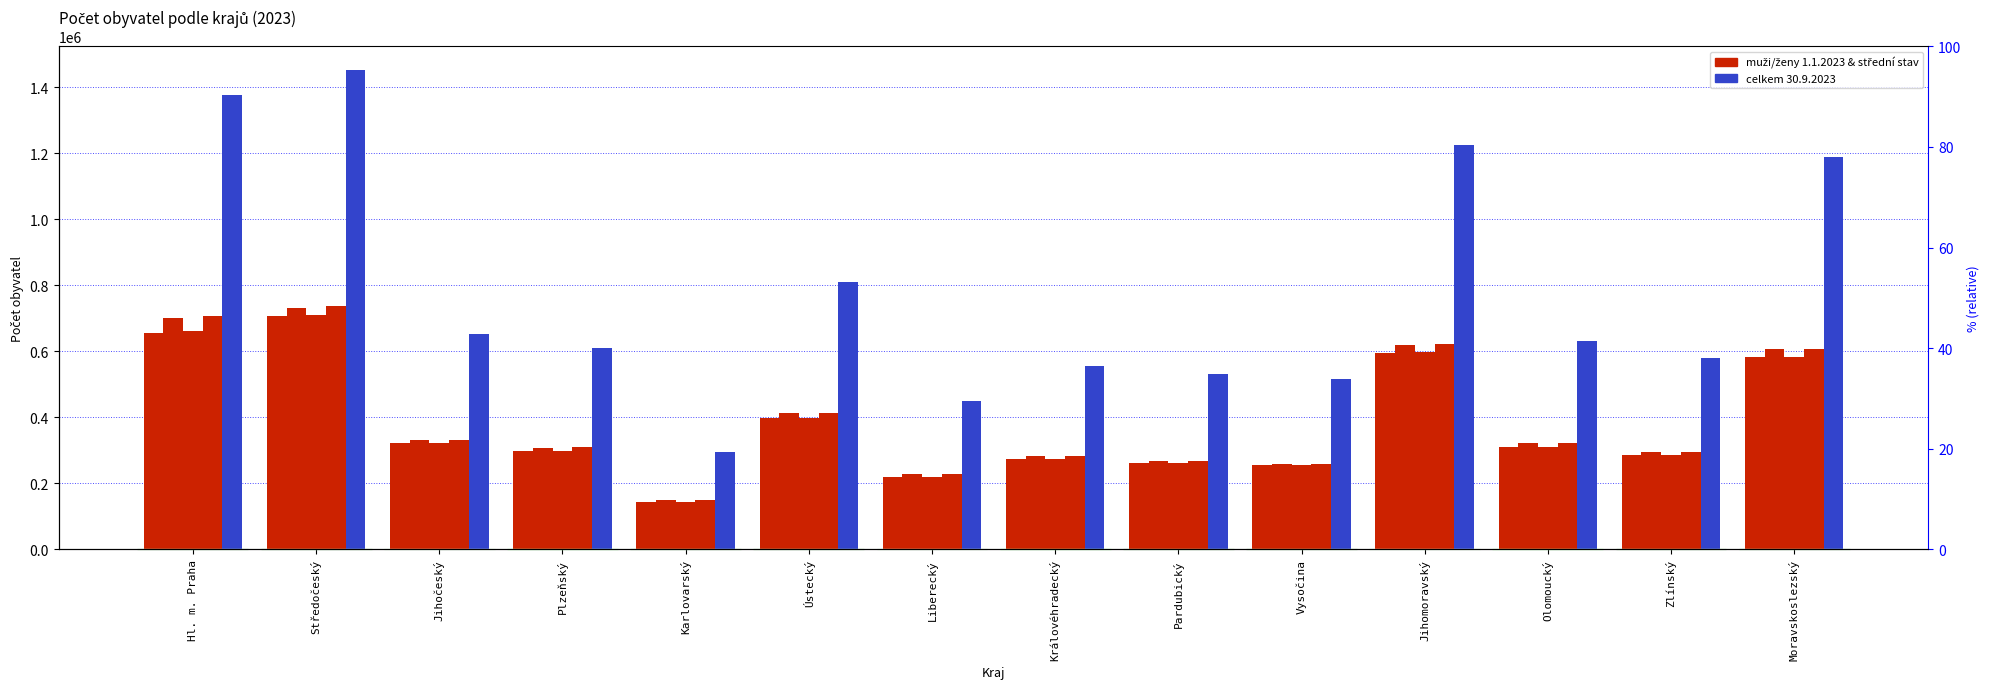

The celkem 30.9.2023 series shows 157545 at Olomoucký. True or false?

False